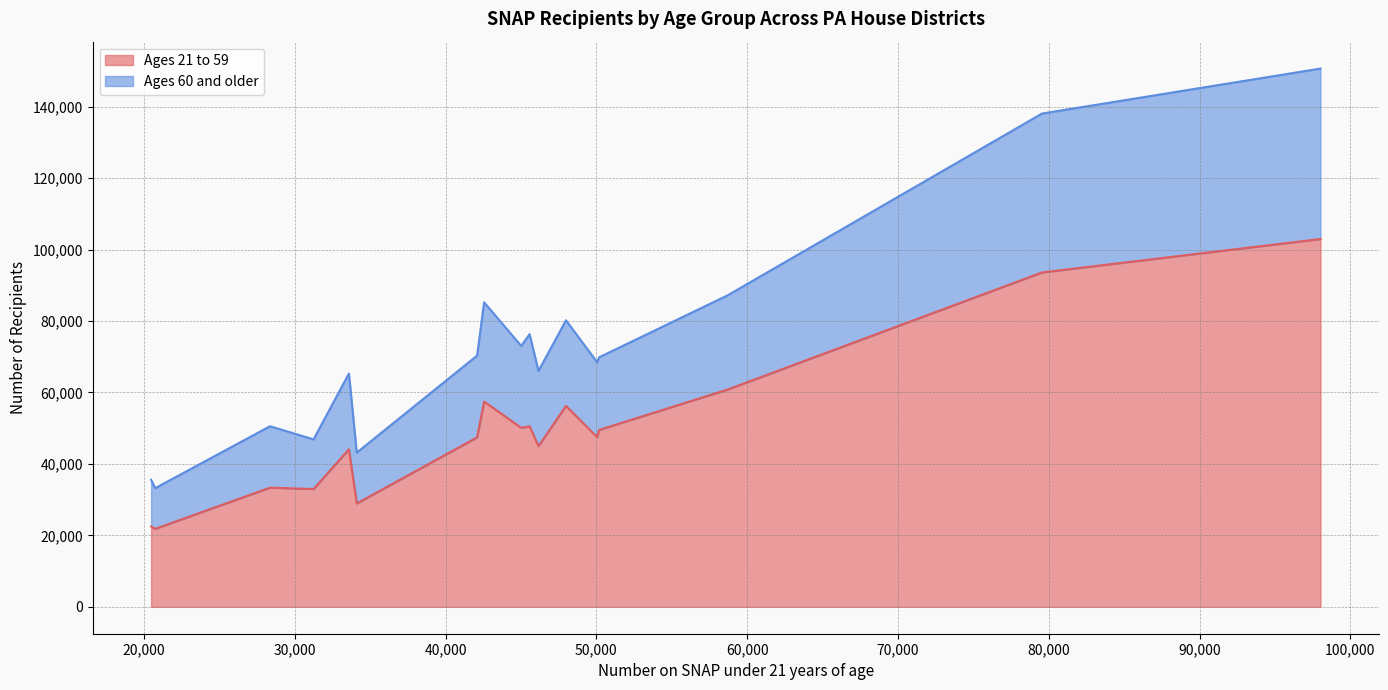

What is the minimum value for Ages 21 to 59?

21825